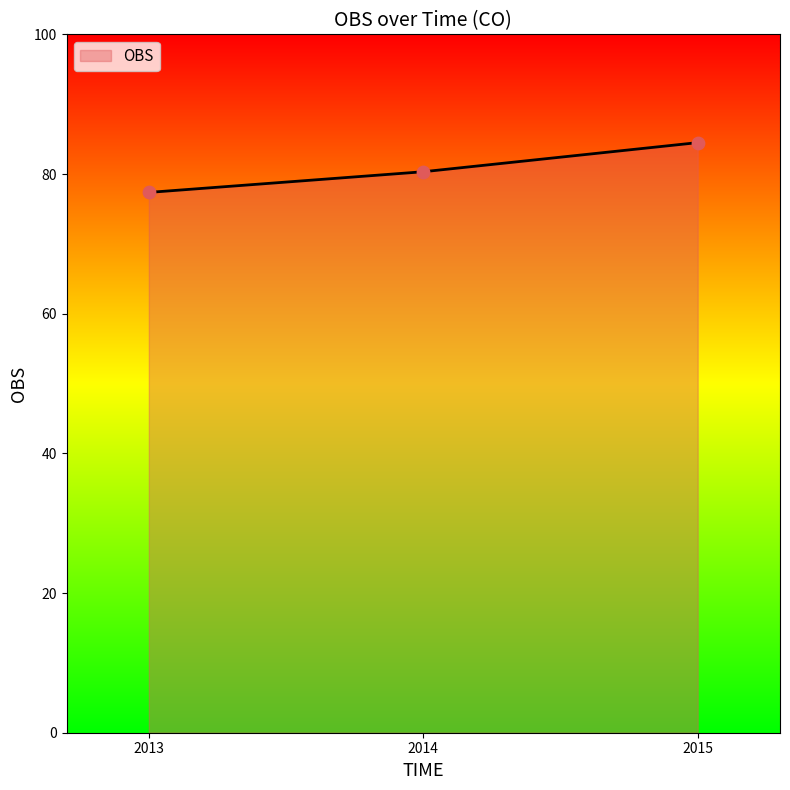

What is the change in value from 2014 to 2015?

+4.2